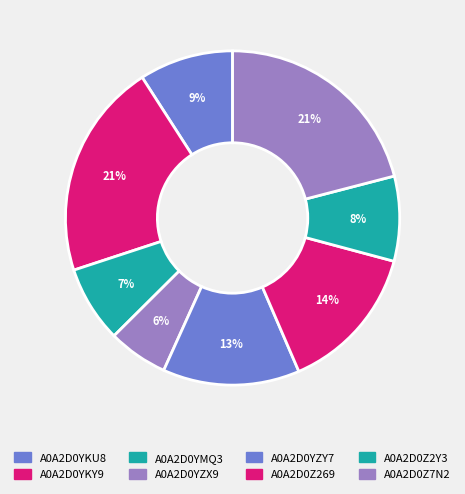

Do A0A2D0Z269 and A0A2D0Z7N2 together represent more than half of the pie?

No